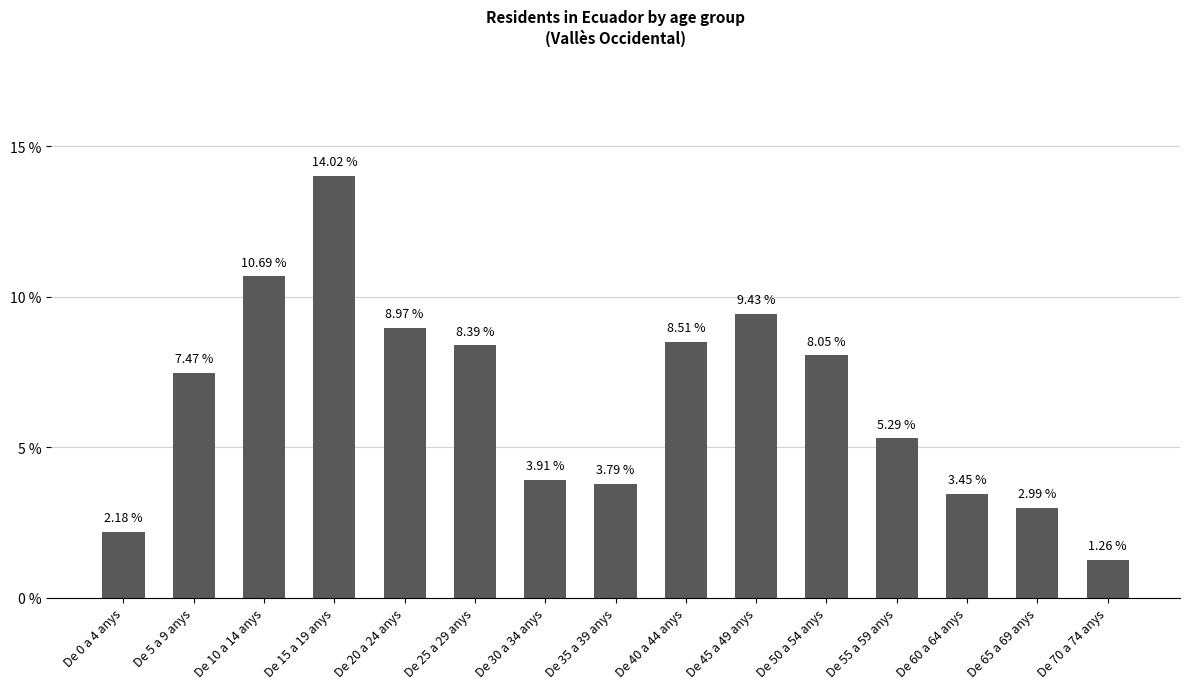

Is it true that the value at De 25 a 29 anys is 4.6?

False